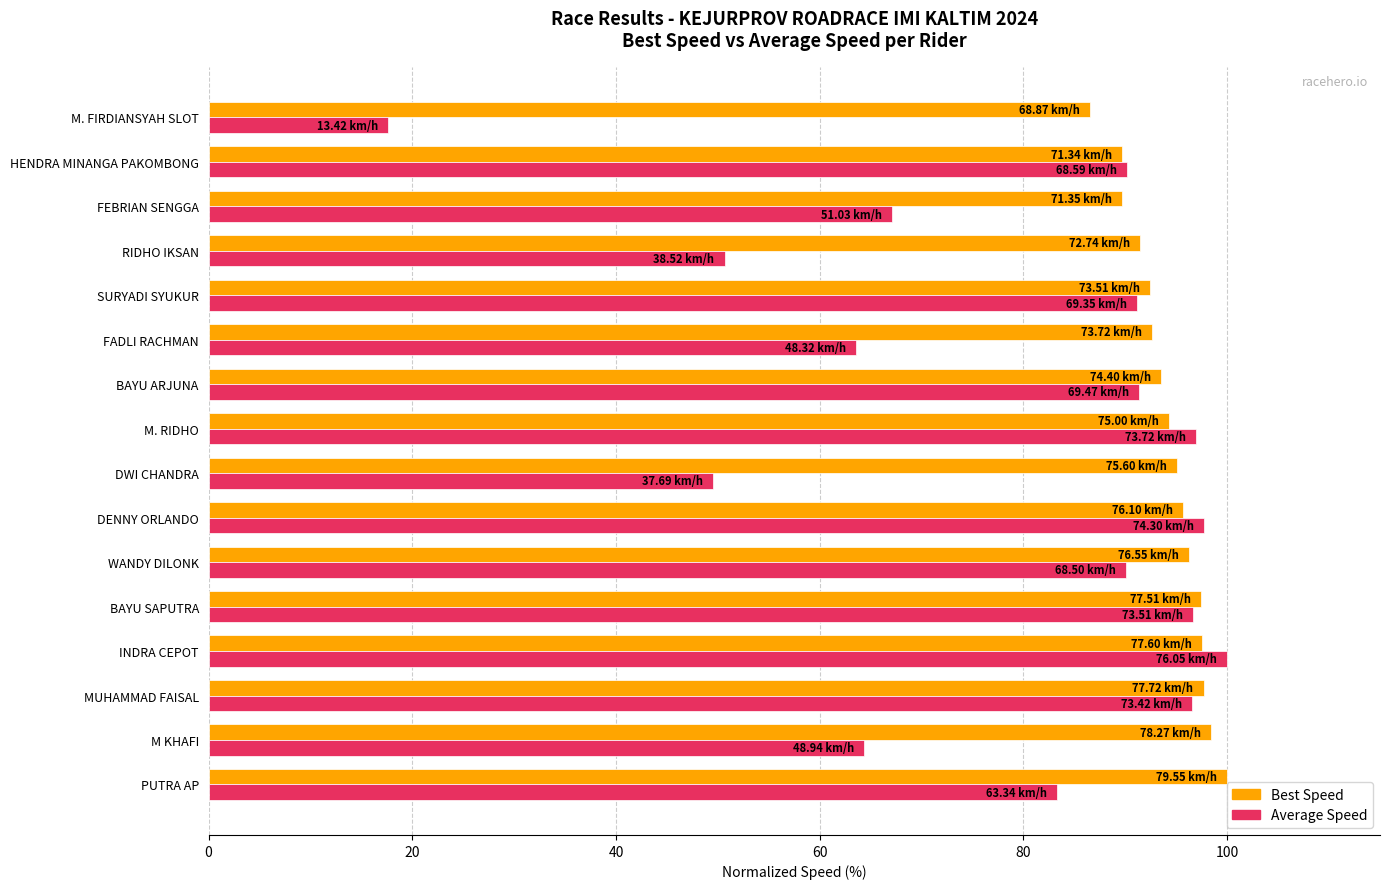

What is the spread (max minus min) of values at FADLI RACHMAN?

29.1